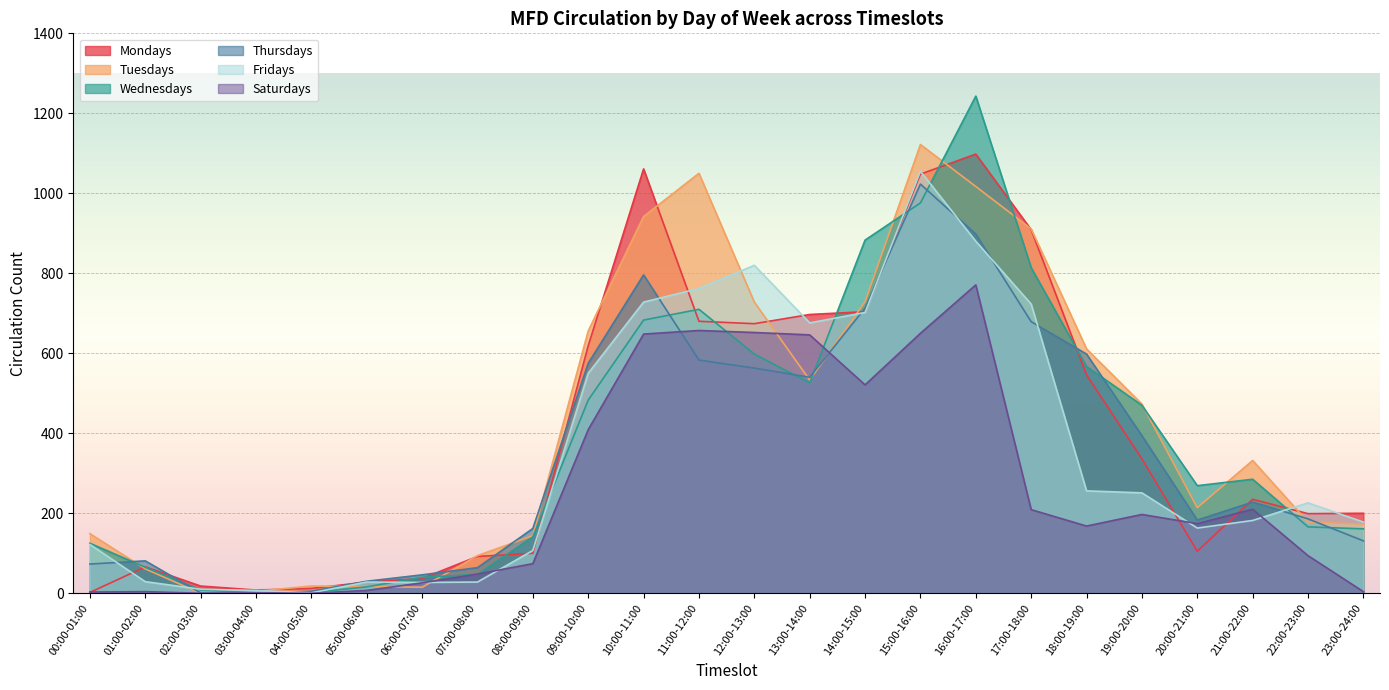

What is the label of the 8th point from the left?

07:00-08:00